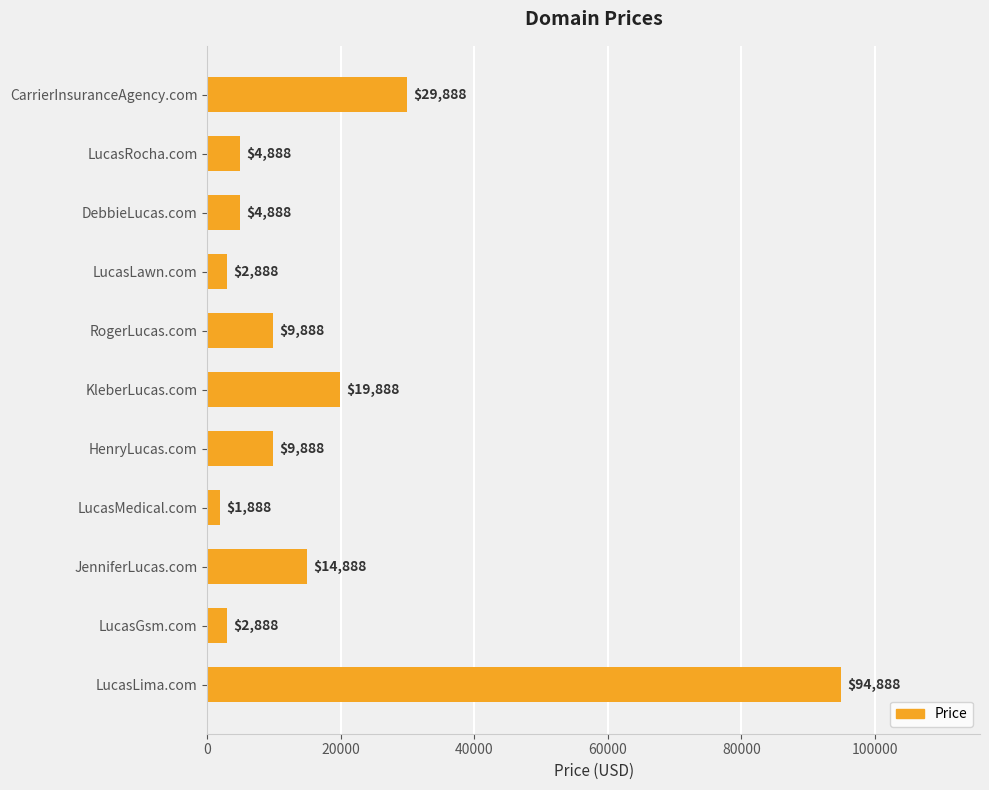

How many data points does each series have?

11